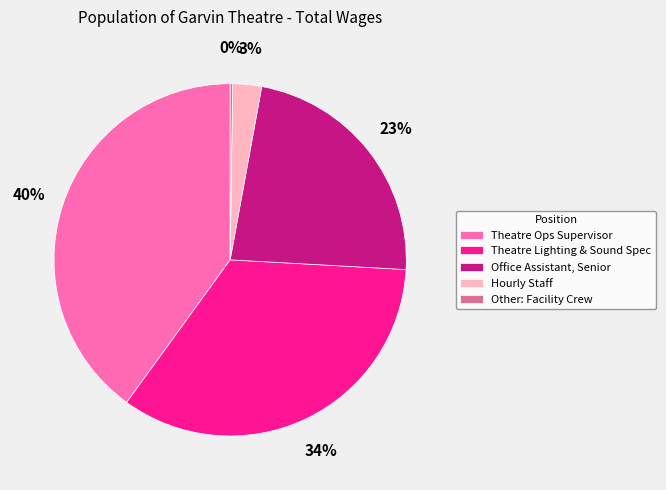

Is Theatre Lighting & Sound Spec the majority of the pie?

No